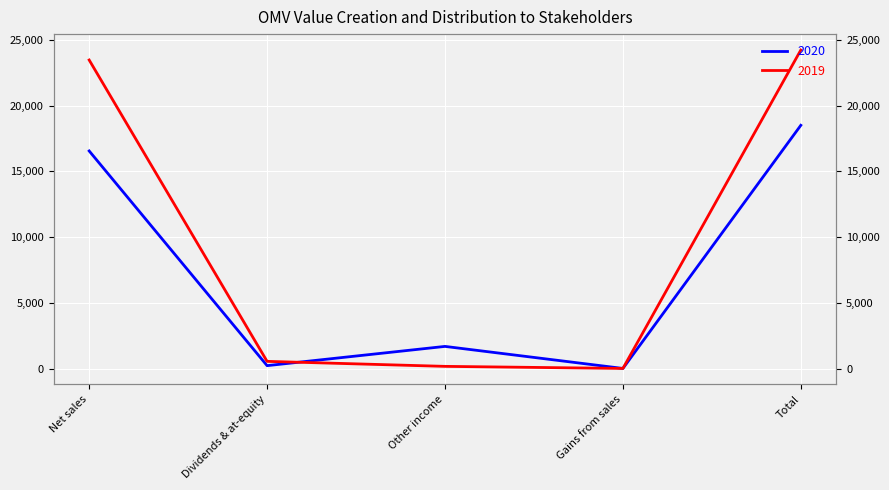

At which category does the chart reach its peak across all series?

Total